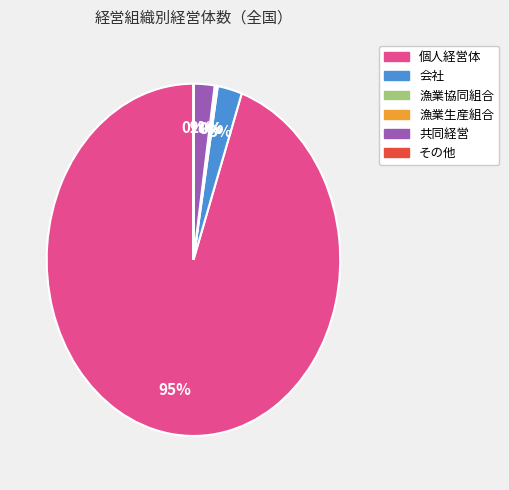

To the nearest percent, what is the average slice percentage?

17%